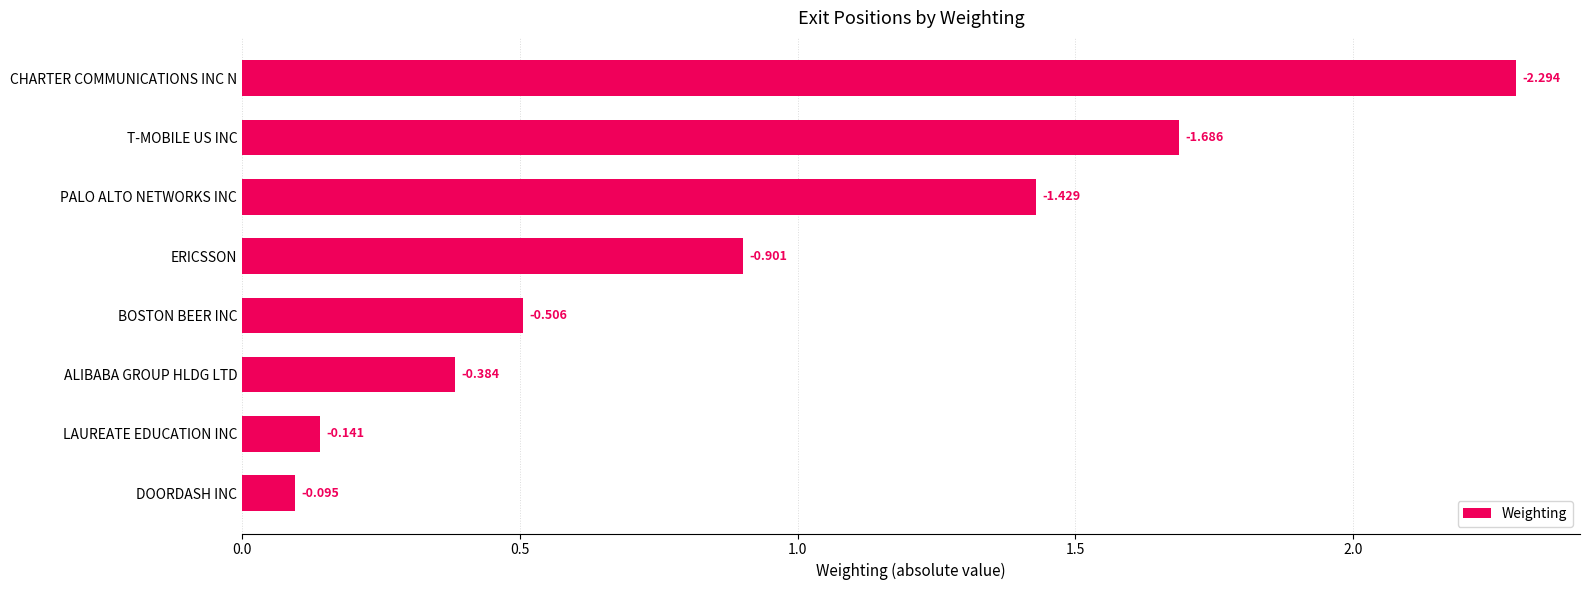

Does the chart contain any negative values?

No